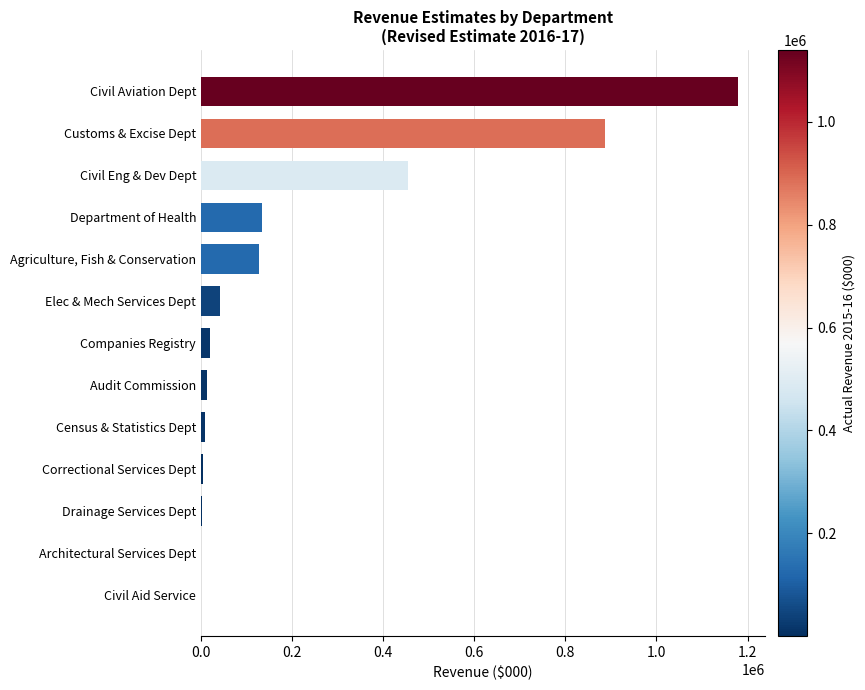

What is the greatest value displayed?

1178458